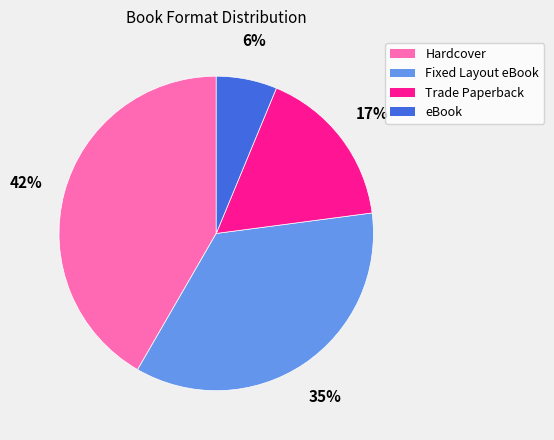

To the nearest percent, what is the difference between the Hardcover and Trade Paperback slice percentages?

25%